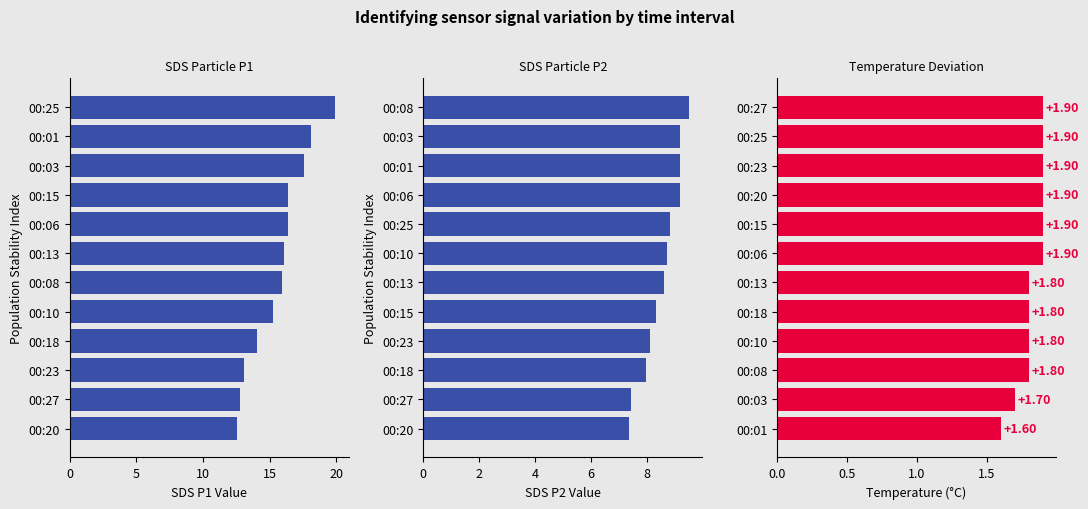

At how many categories does at least one series exceed 5?

12